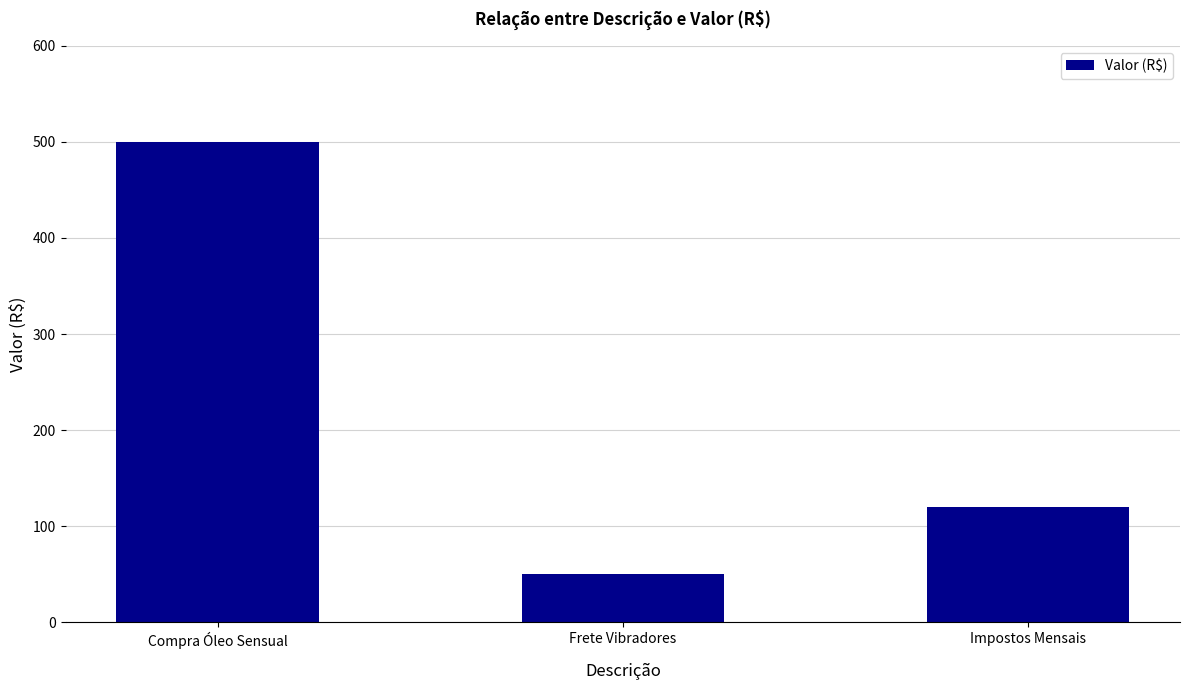

Are the bars grouped side by side (vs. stacked)?

No